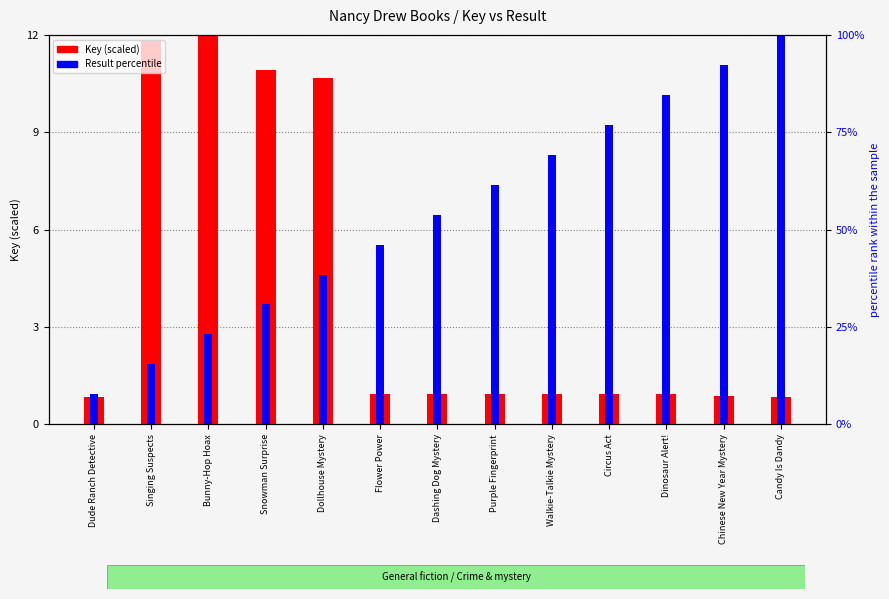

List the series in order of their peak value, lowest first.

Key (scaled), Result (percentile)